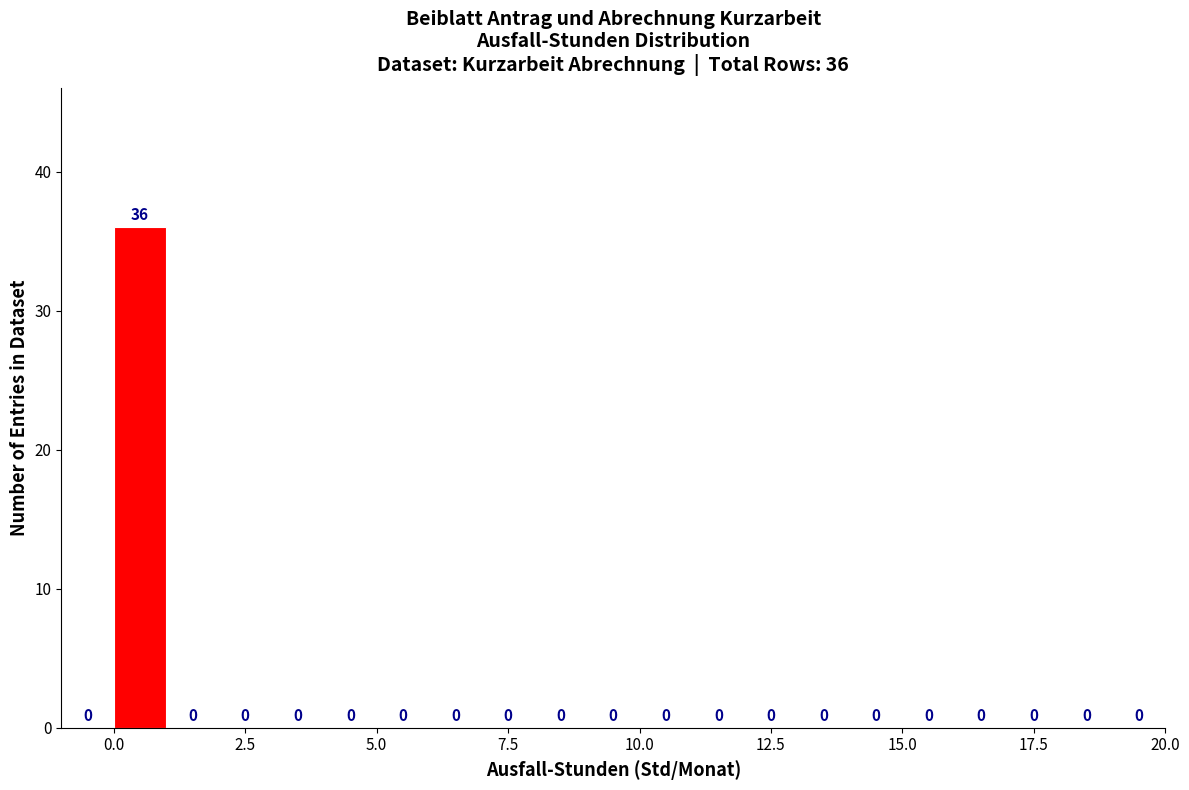

Read against the x-axis, roughly where is the centre of the tallest bar?

0.5